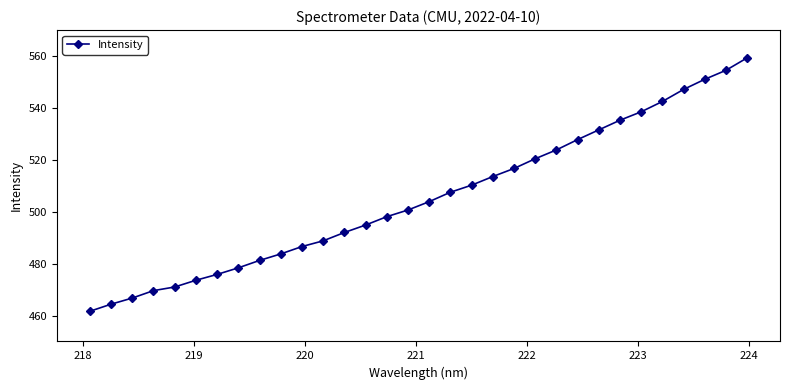

What is the smallest value displayed?

461.6